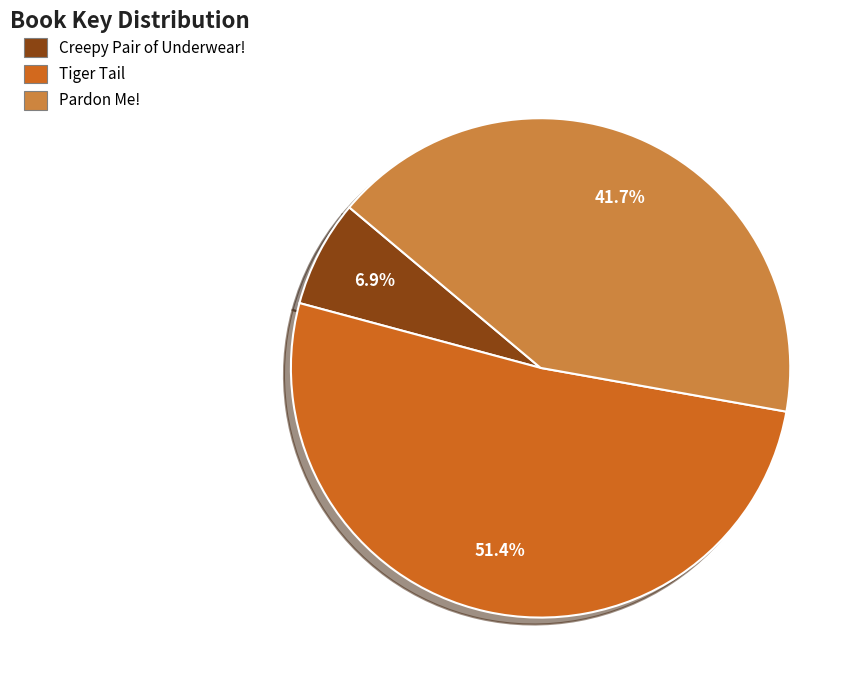

What is the majority slice?

Tiger Tail